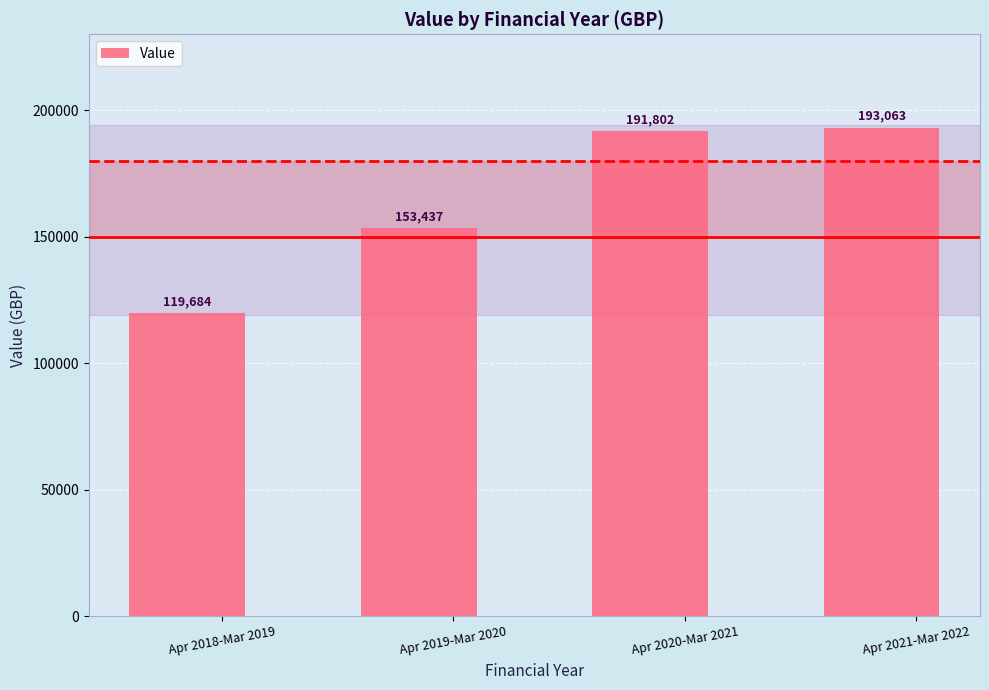

Rank the categories by value from highest to lowest.

Apr 2021-Mar 2022, Apr 2020-Mar 2021, Apr 2019-Mar 2020, Apr 2018-Mar 2019